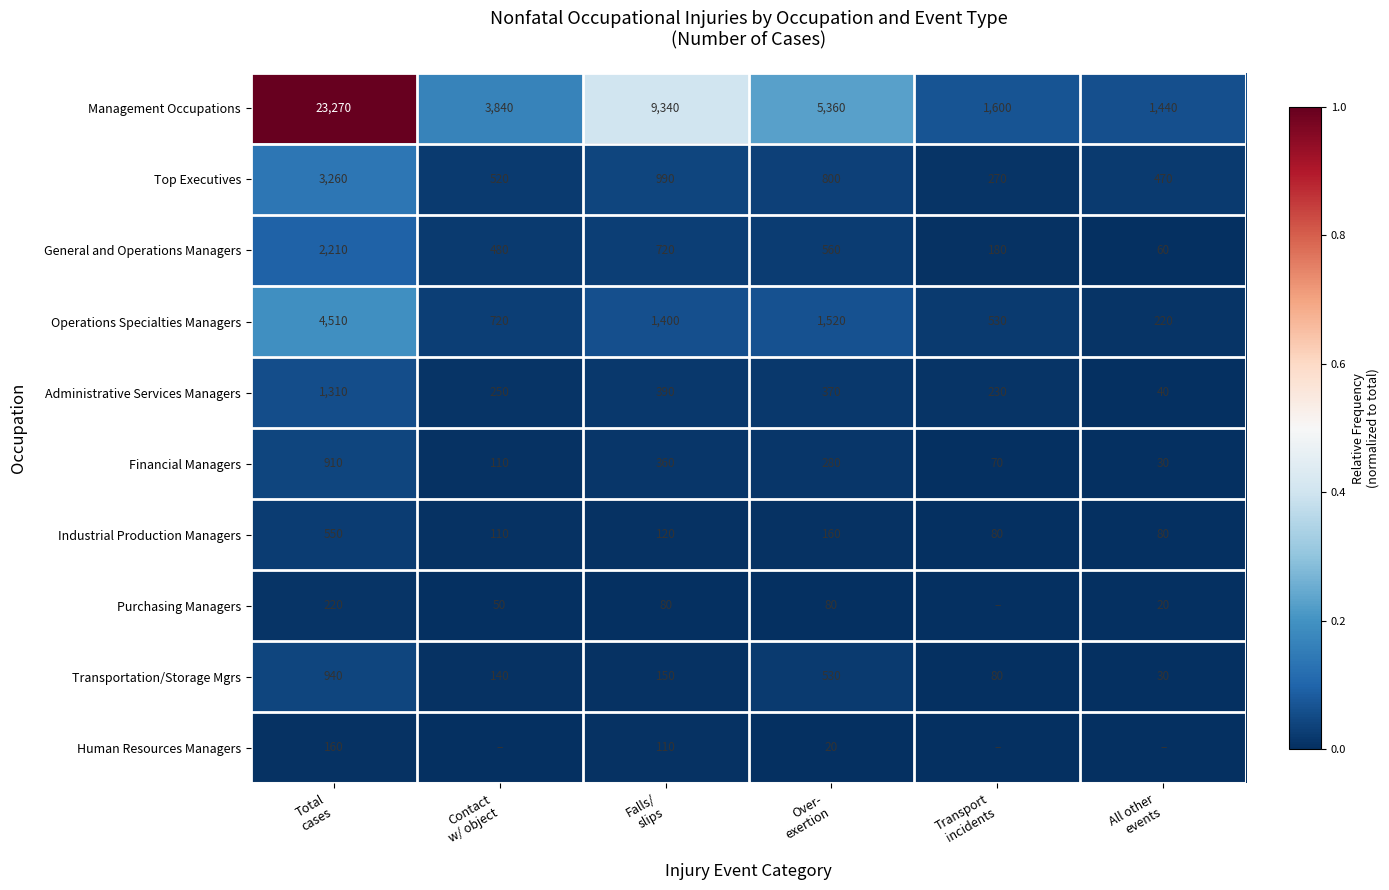

What is the difference between the maximum and minimum values in the Financial Managers series?

880